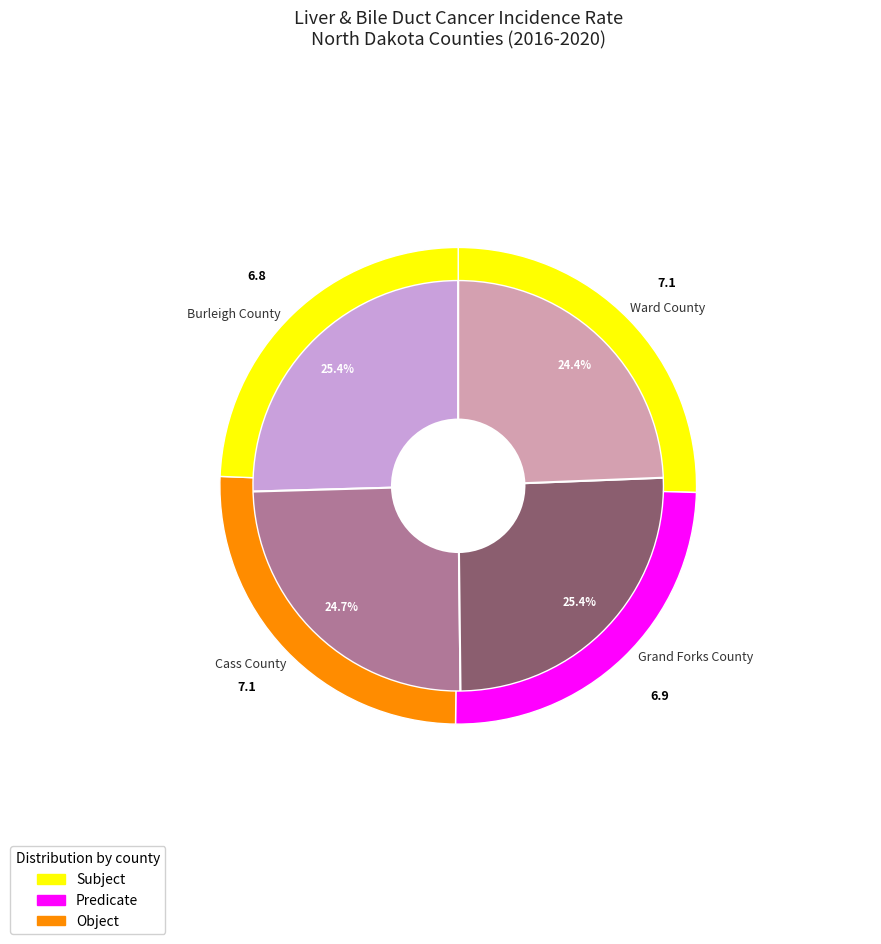

Does Grand Forks County represent more than half of the total?

No